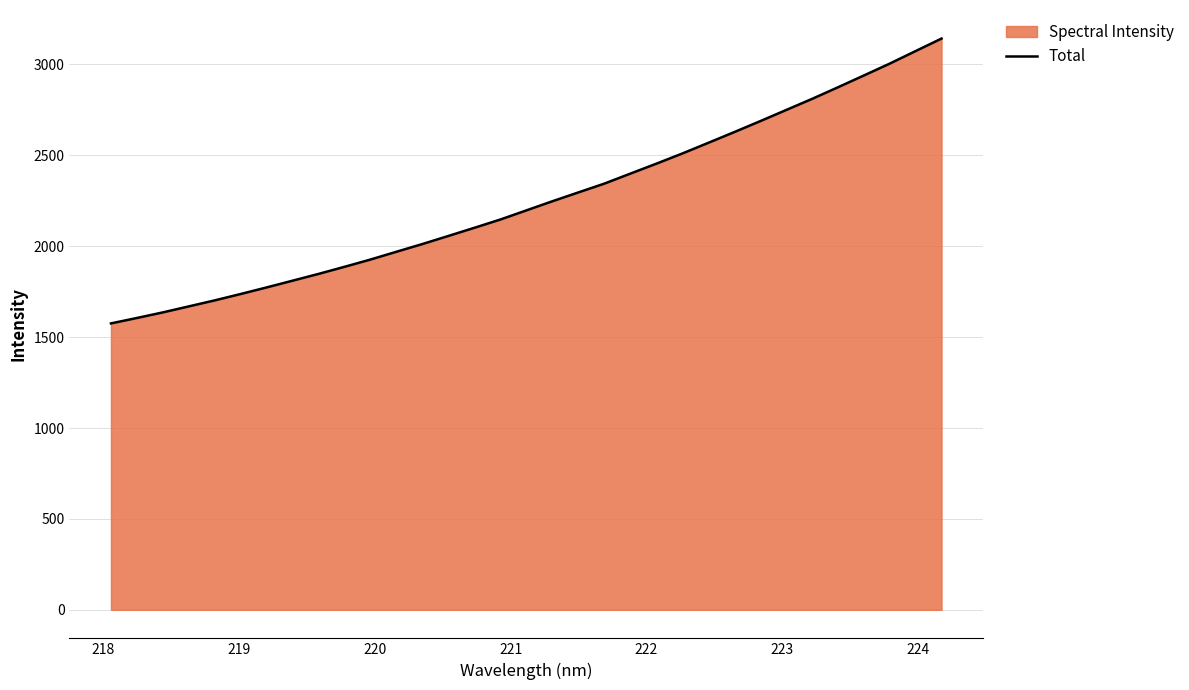

What is the sum of all values?

74394.1